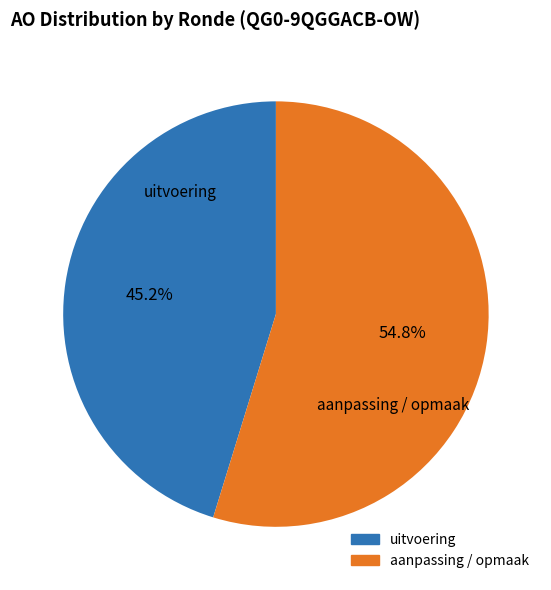

How many segments does this pie chart have?

2